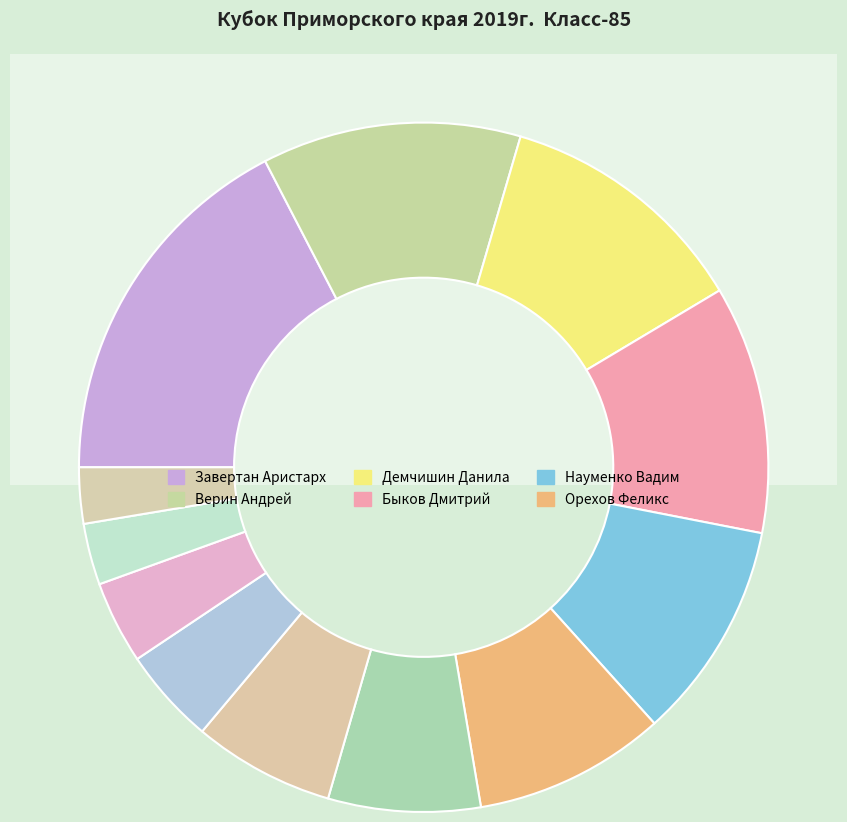

Combined, do Науменко Вадим and Рыбалочка Георгий account for over 50%?

No